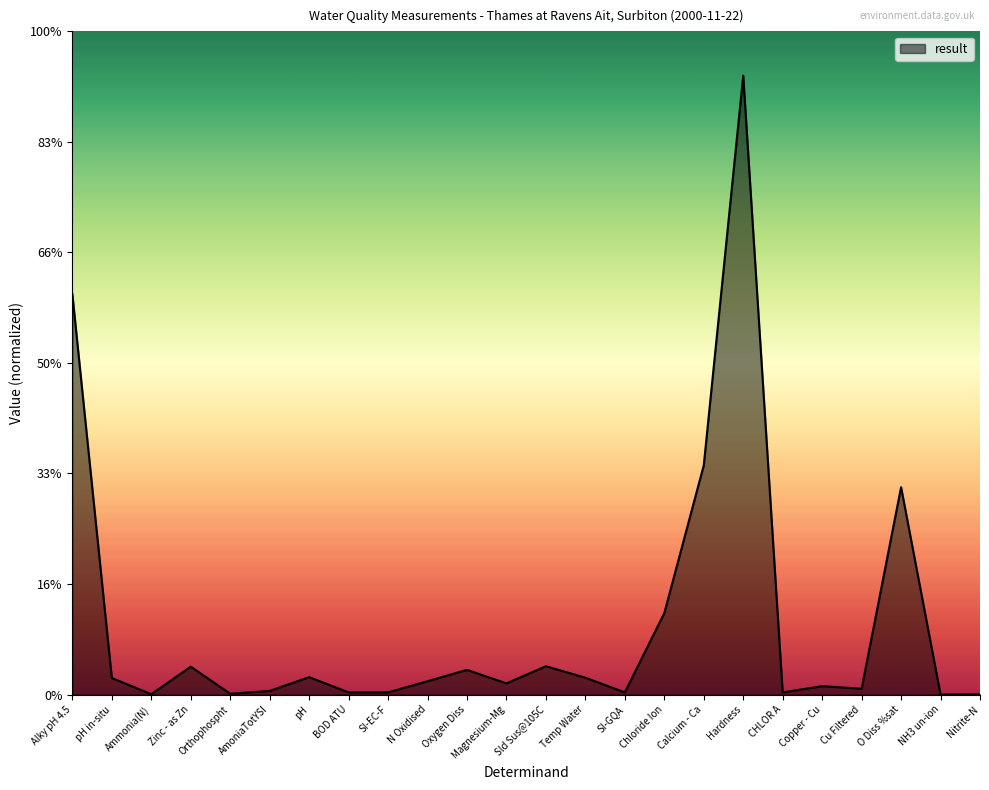

Reading left to right, what are all the values shown in this chart?

181.2	7.5	0.1	12.6	0.4	1.6	7.8	1.0	1.0	6.0	11.1	5.0	12.8	7.6	1.0	36.8	103.7	280.0	1.0	3.8	2.6	93.8	0.0	0.1